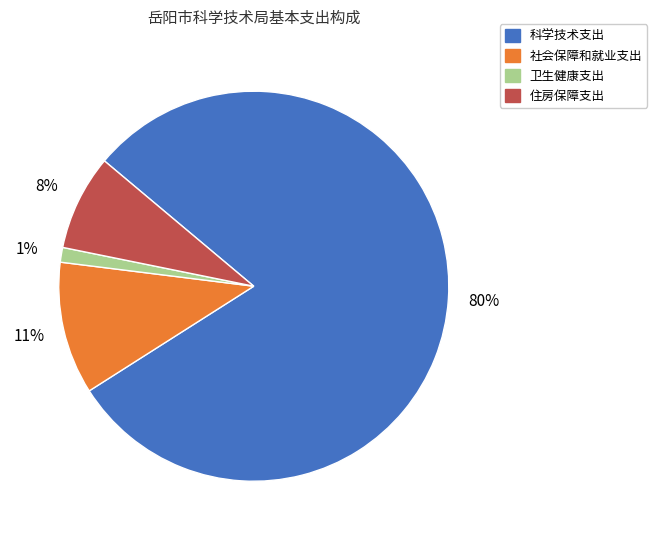

How many slices are in this pie chart?

4